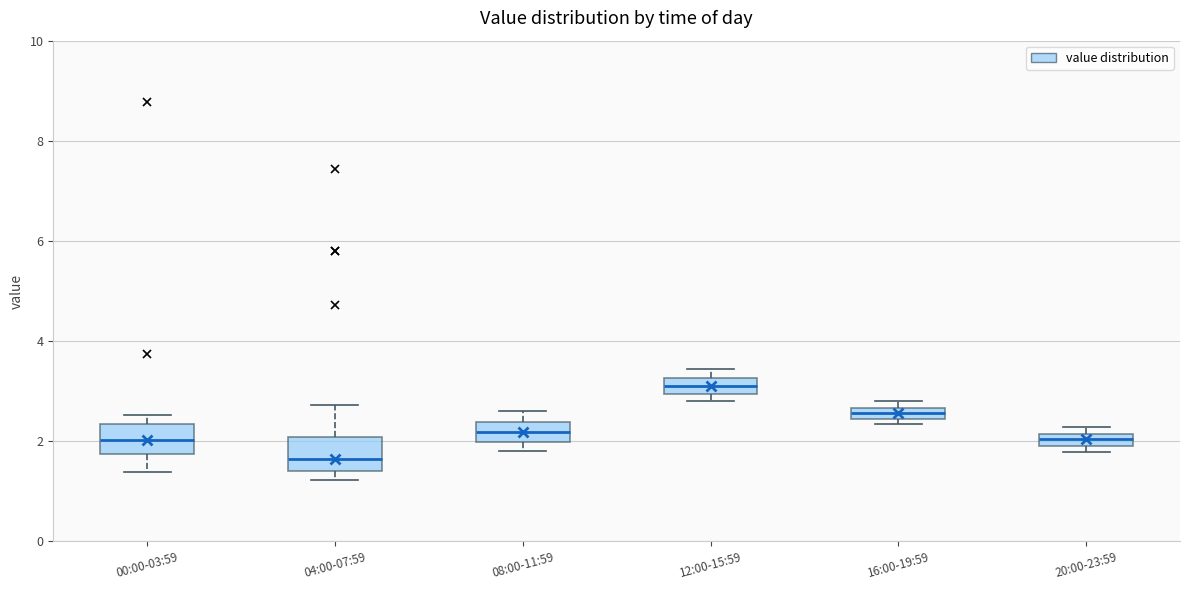

Where does the lower whisker of the box for 00:00-03:59 end on the y-axis? The values are not printed on the chart, so give them approximately, as read against the axis.

1.4